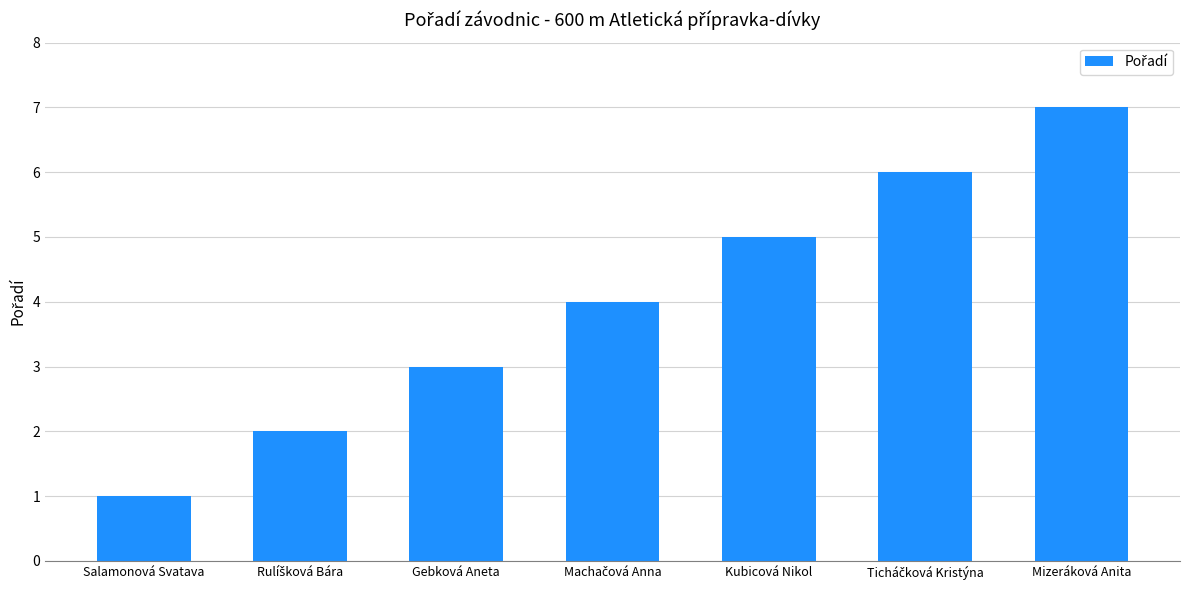

What is the difference between the maximum and minimum values?

6